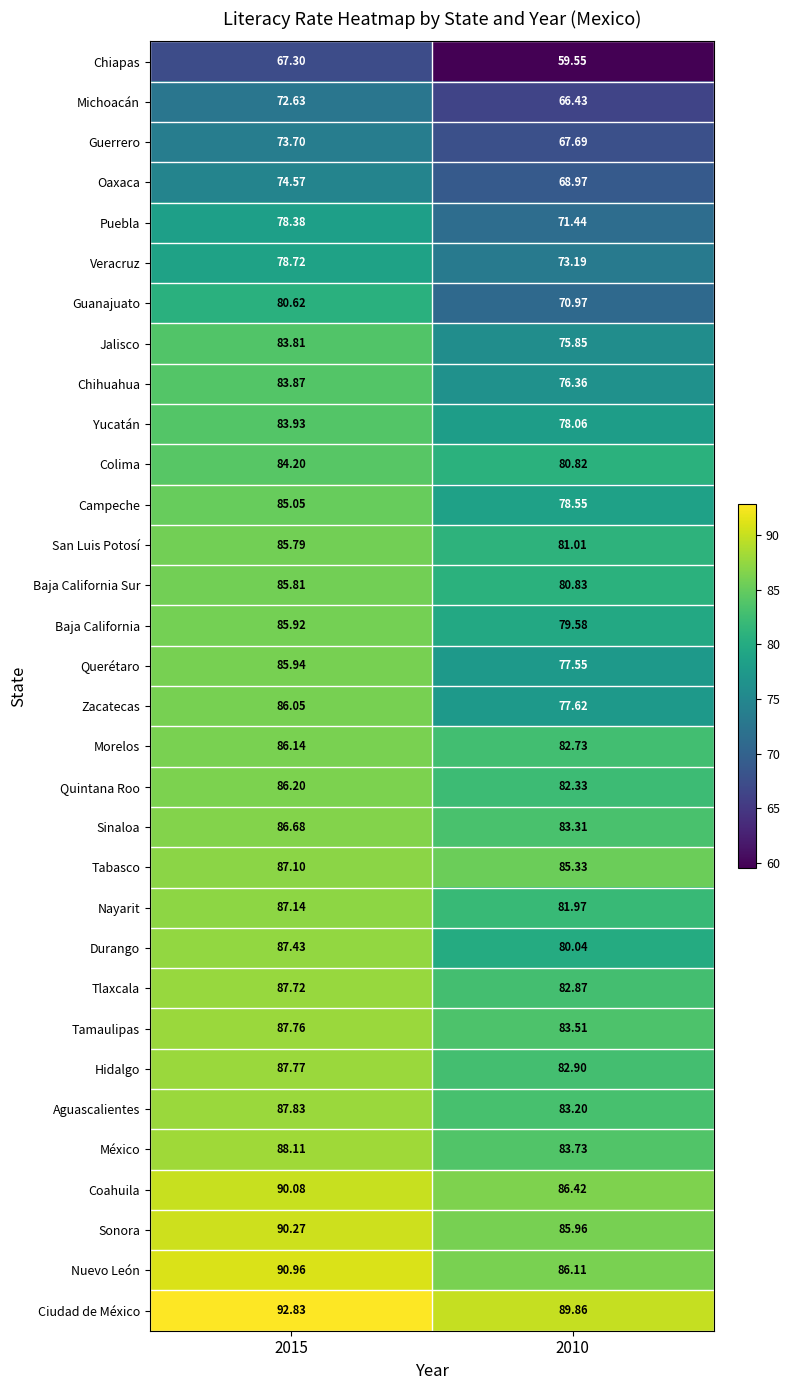

Rank the series by their maximum value, from highest to lowest.

Ciudad de México, Nuevo León, Sonora, Coahuila, México, Aguascalientes, Hidalgo, Tamaulipas, Tlaxcala, Durango, Nayarit, Tabasco, Sinaloa, Quintana Roo, Morelos, Zacatecas, Querétaro, Baja California, Baja California Sur, San Luis Potosí, Campeche, Colima, Yucatán, Chihuahua, Jalisco, Guanajuato, Veracruz, Puebla, Oaxaca, Guerrero, Michoacán, Chiapas